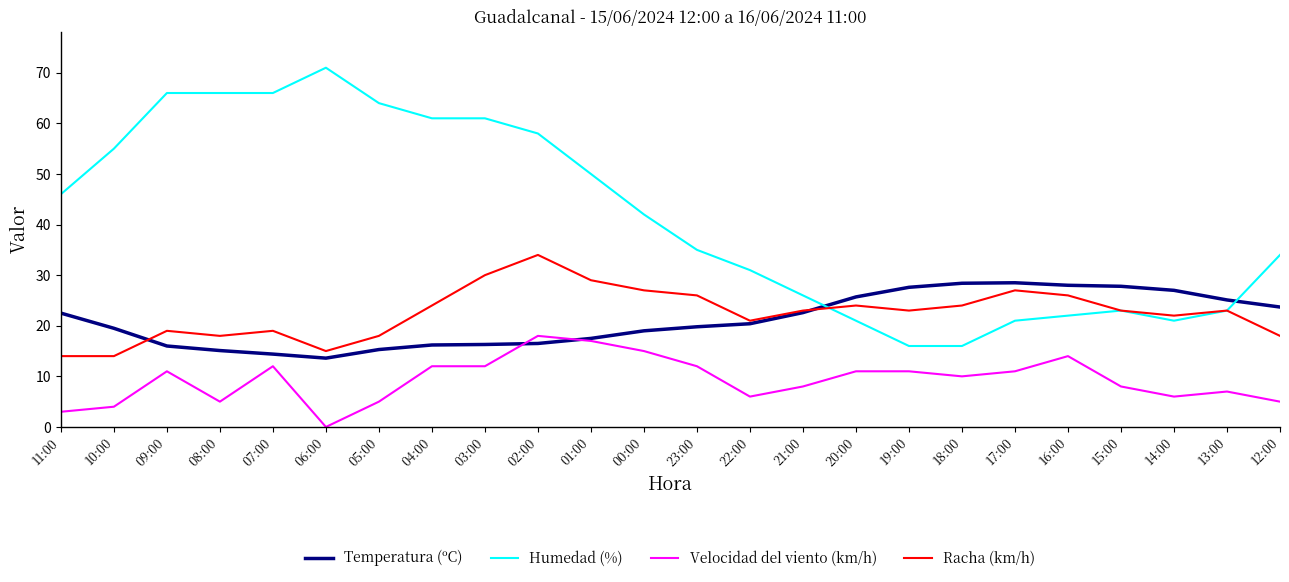

Is it true that Temperatura (ºC) equals 19.5 at 10:00?

True